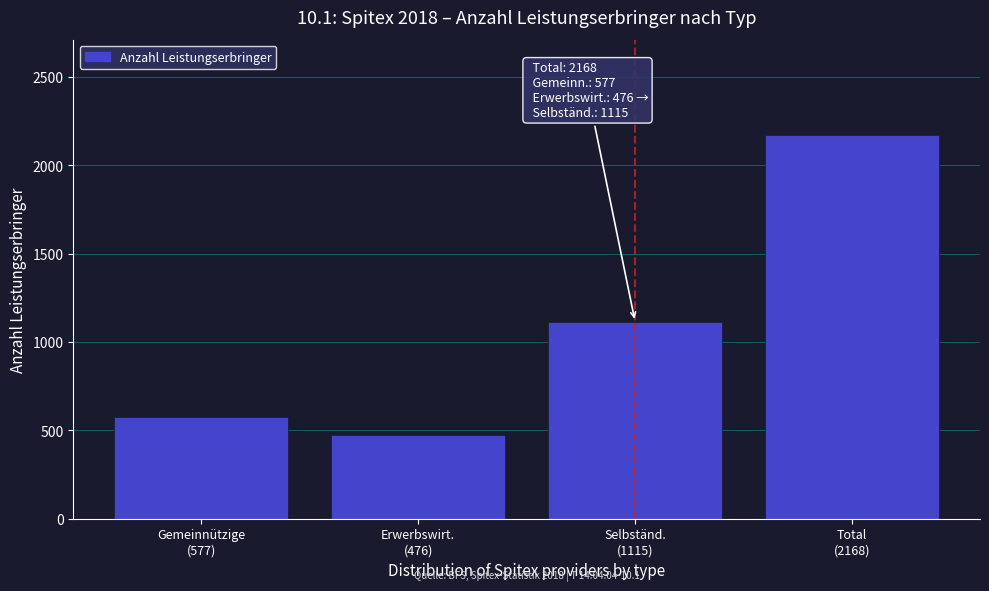

Reading left to right, list all the values displayed in this chart.

577	476	1115	2168